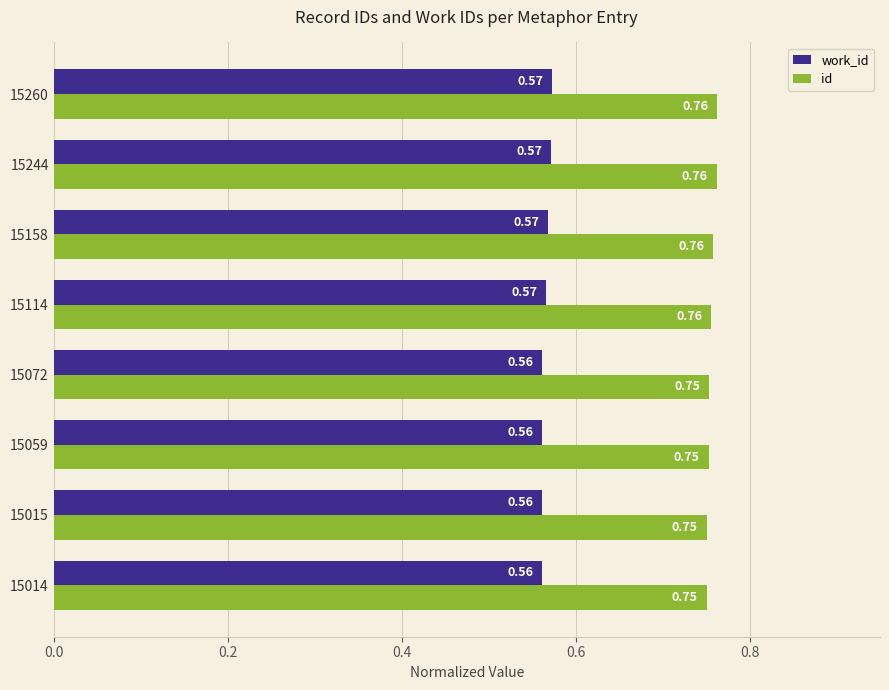

At how many categories does at least one series exceed 0?

8